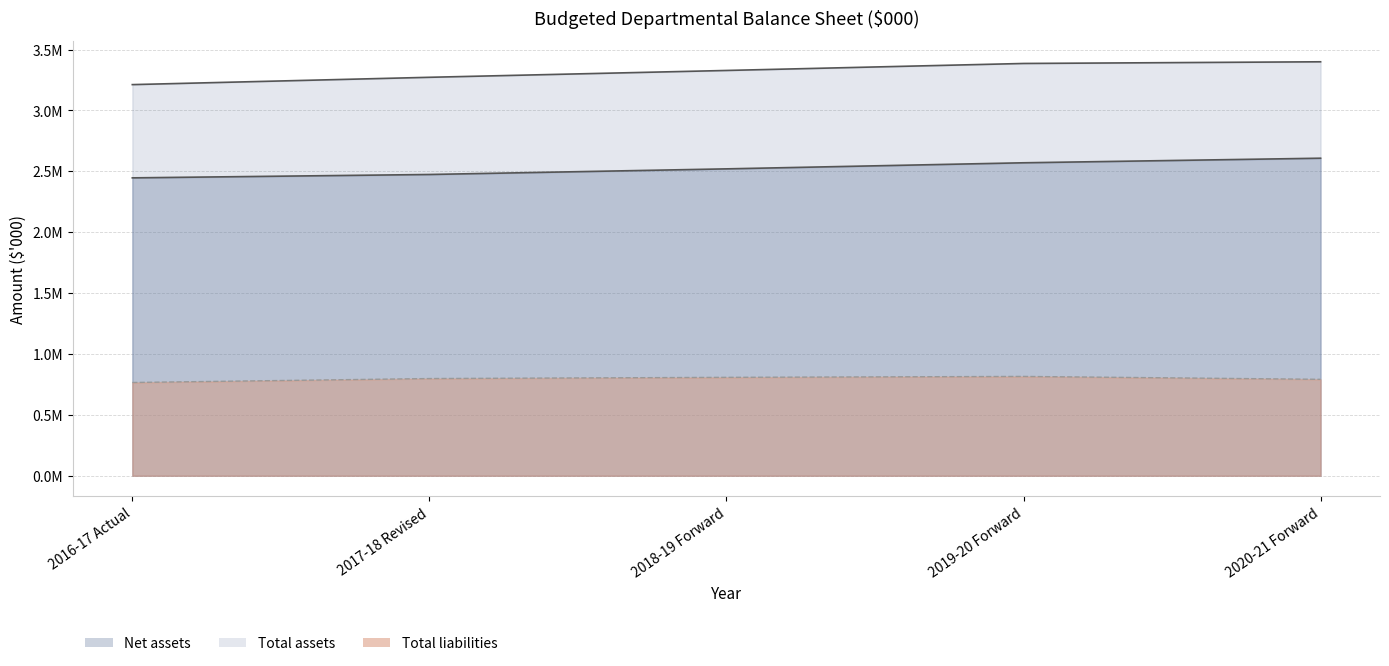

What position from the left is 2017-18 Revised?

2